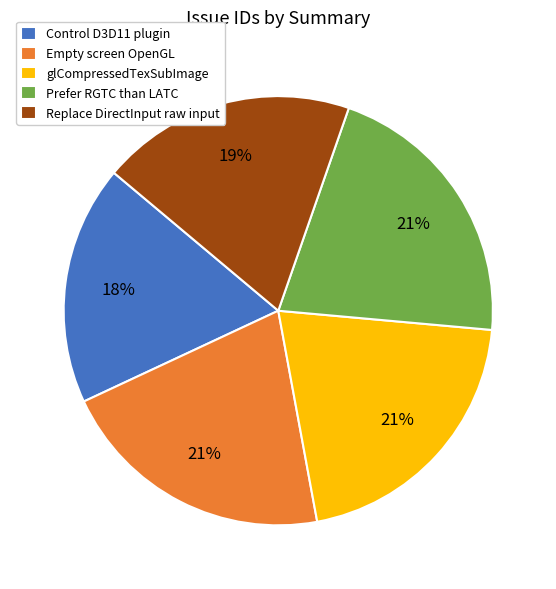

Which has a higher value, Prefer RGTC than LATC or Replace DirectInput raw input?

Prefer RGTC than LATC